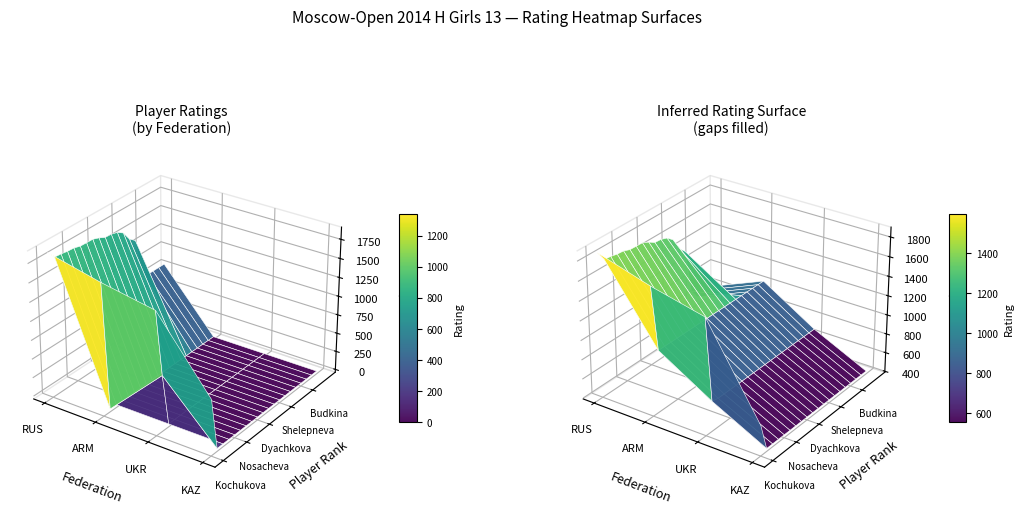

Is the value of UKR at 10 greater than the value of KAZ at 1?

No